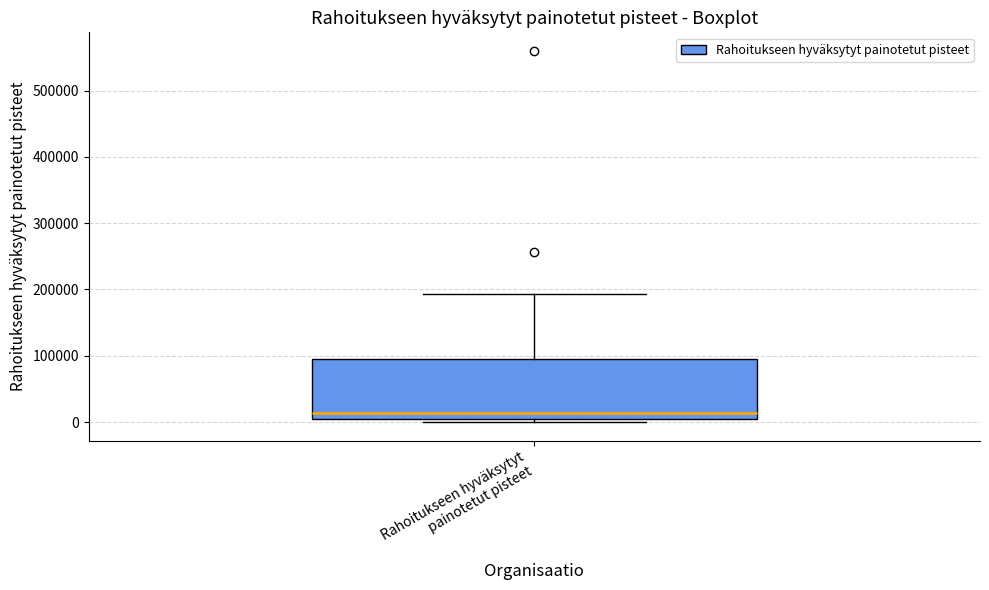

Transcribe this box plot: give where the median line is, the range the box spans, and where the two whiskers end, as read against the y-axis. The values are not printed on the chart, so give them approximately, as read against the axis.

median 10000, box 0 to 100000, whiskers 0 (just below the box's lower edge) to 190000